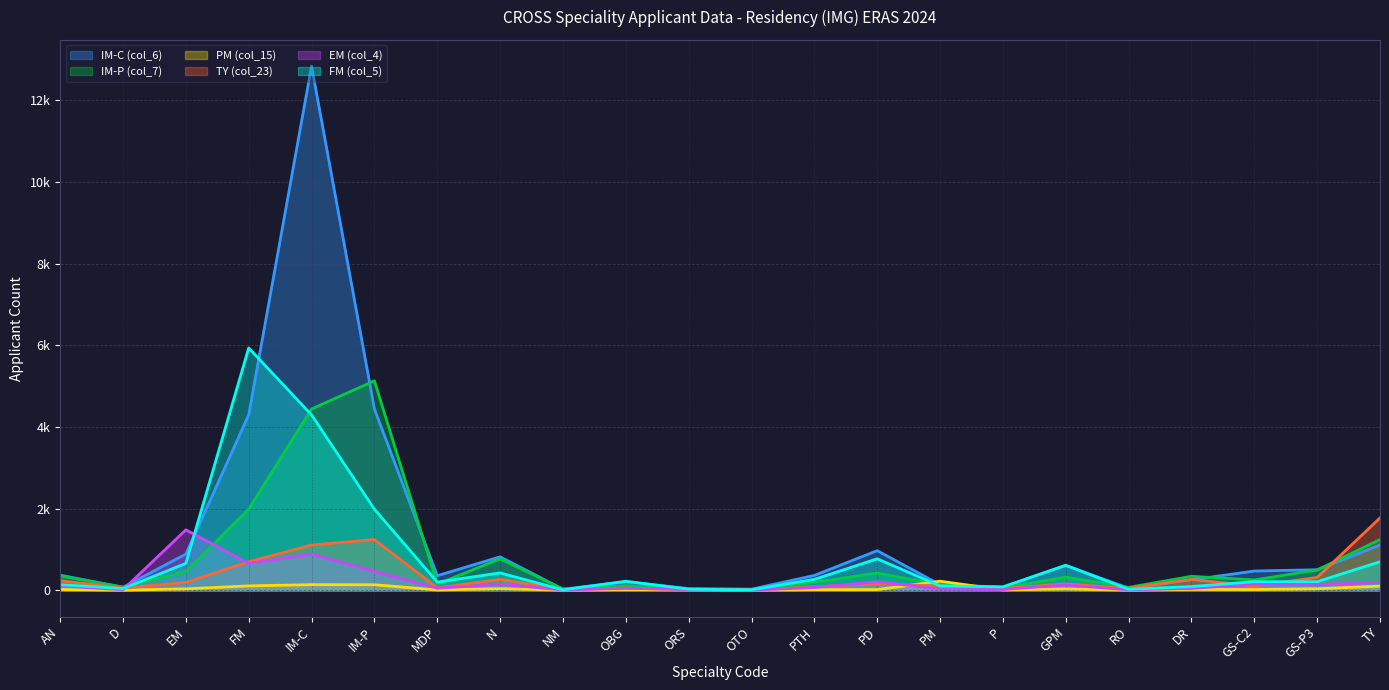

What is the label of the 22nd point from the right?

AN